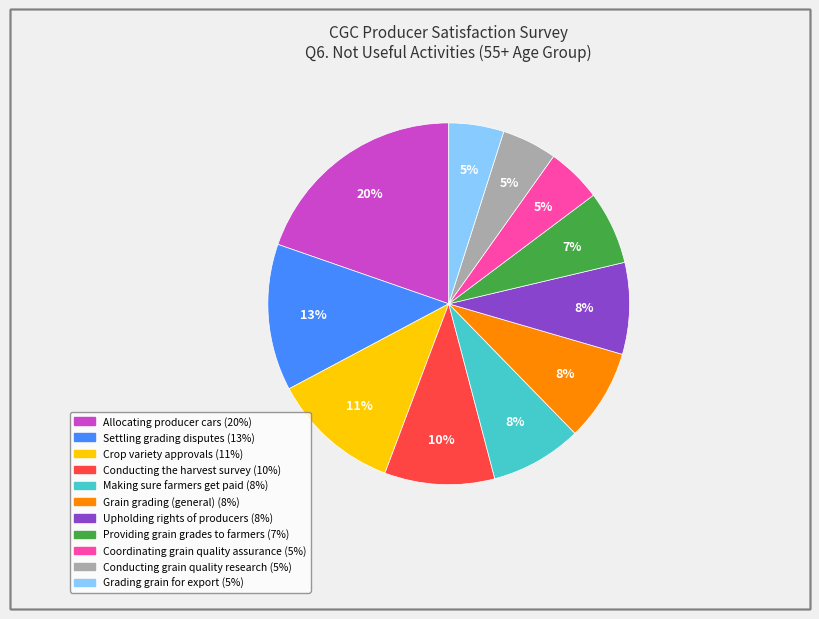

To the nearest percent, what is the difference between the Upholding rights of producers and Settling grading disputes slice percentages?

5%